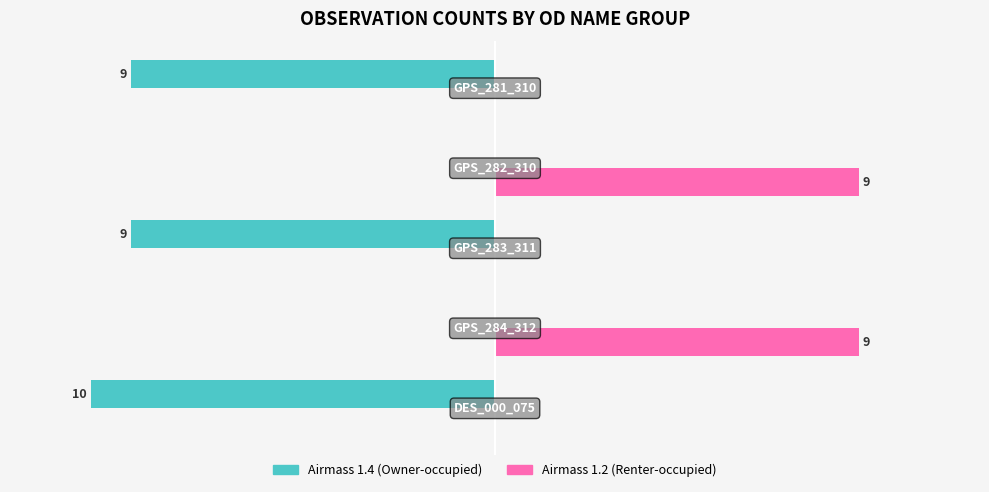

Which series has the largest total across all categories?

Airmass 1.2 (Renter-occupied)